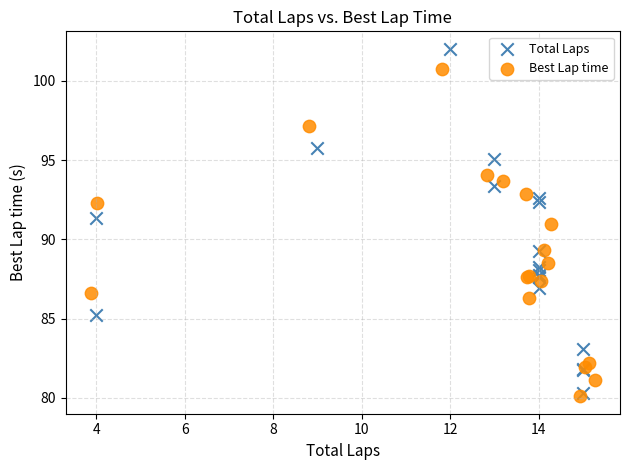

Which series has the largest Y range (max minus min)?

Total Laps